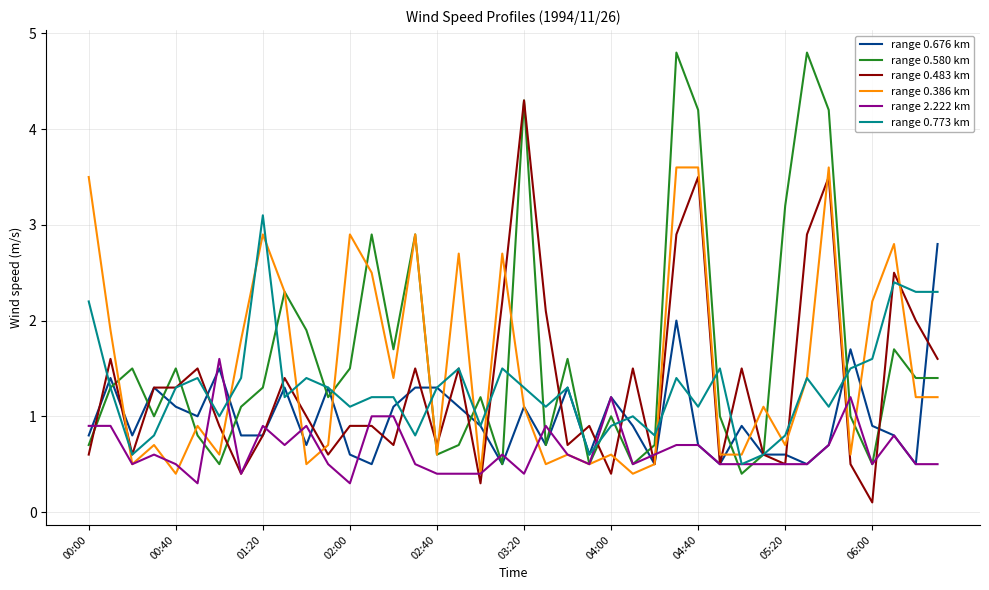

Rank the series by their maximum value, from lowest to highest.

range 2.222 km, range 0.676 km, range 0.773 km, range 0.386 km, range 0.483 km, range 0.580 km